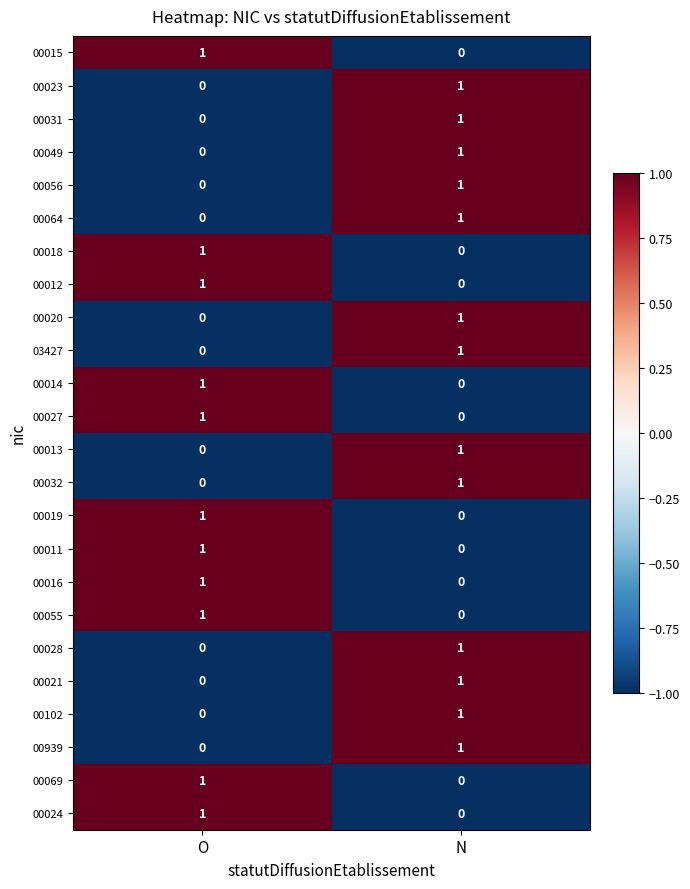

Rank the categories by 00023 value from lowest to highest.

O, N